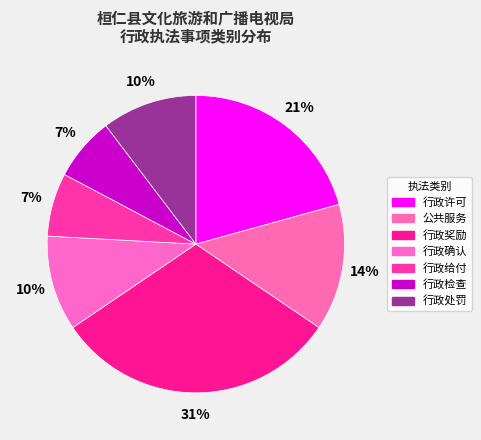

How many slices are in this pie chart?

7